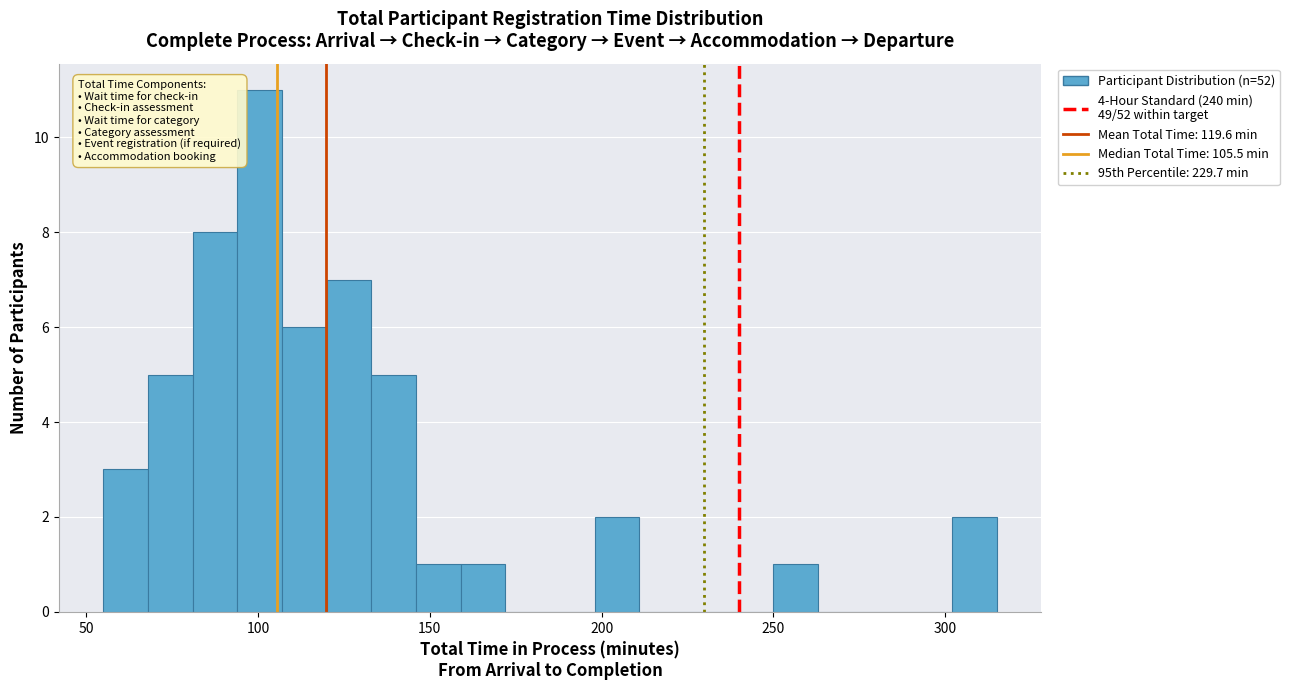

Read against the x-axis, roughly where is the centre of the tallest bar?

100